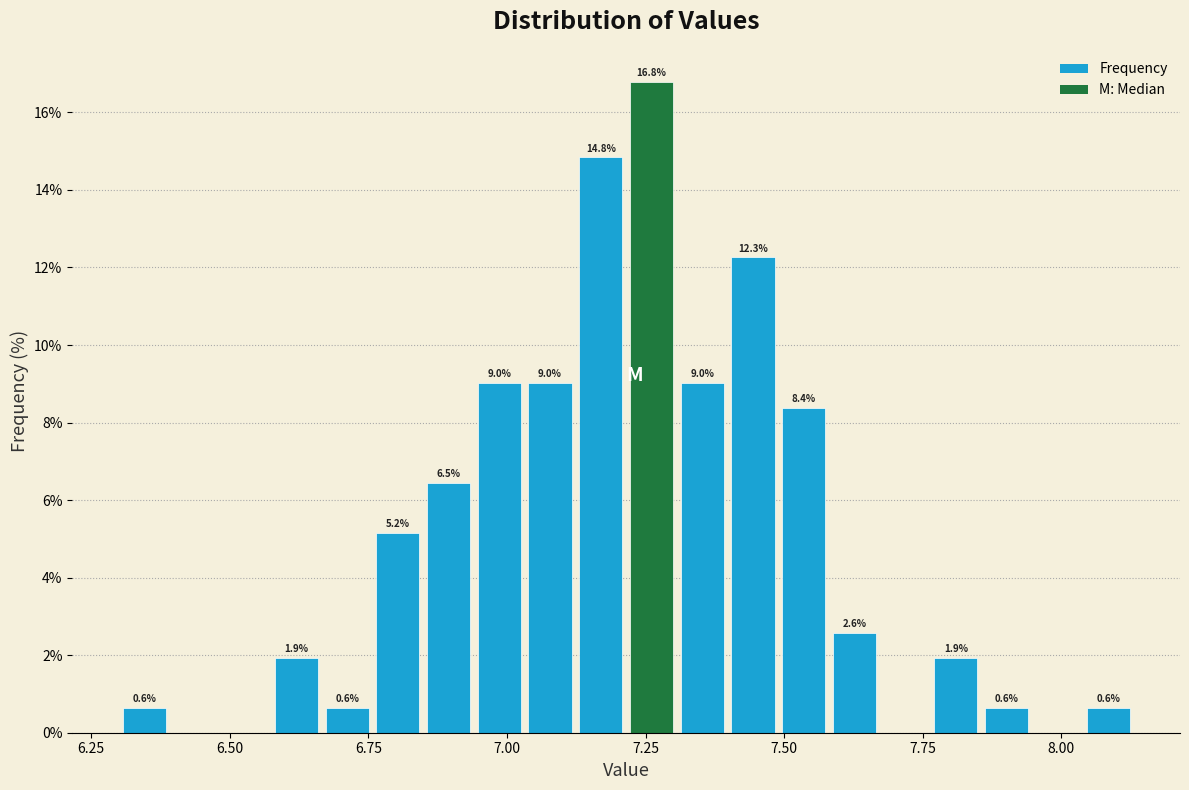

Read against the x-axis, roughly where is the centre of the tallest bar?

7.25